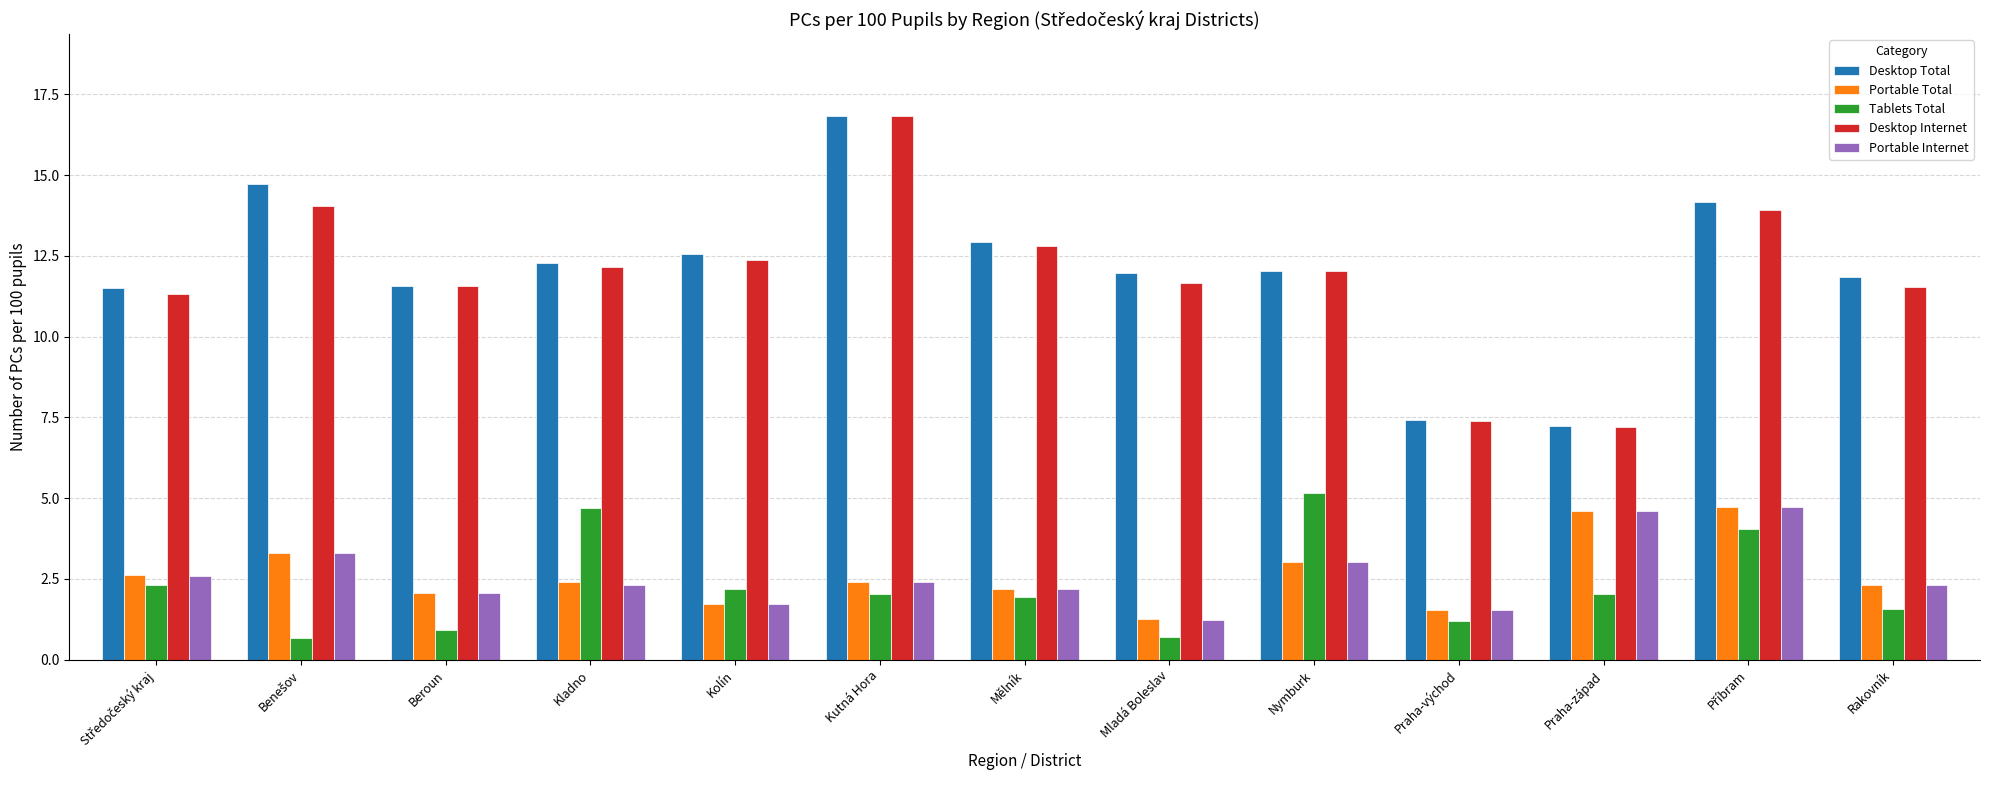

The Tablets Total series shows 7.0 at Kladno. True or false?

False